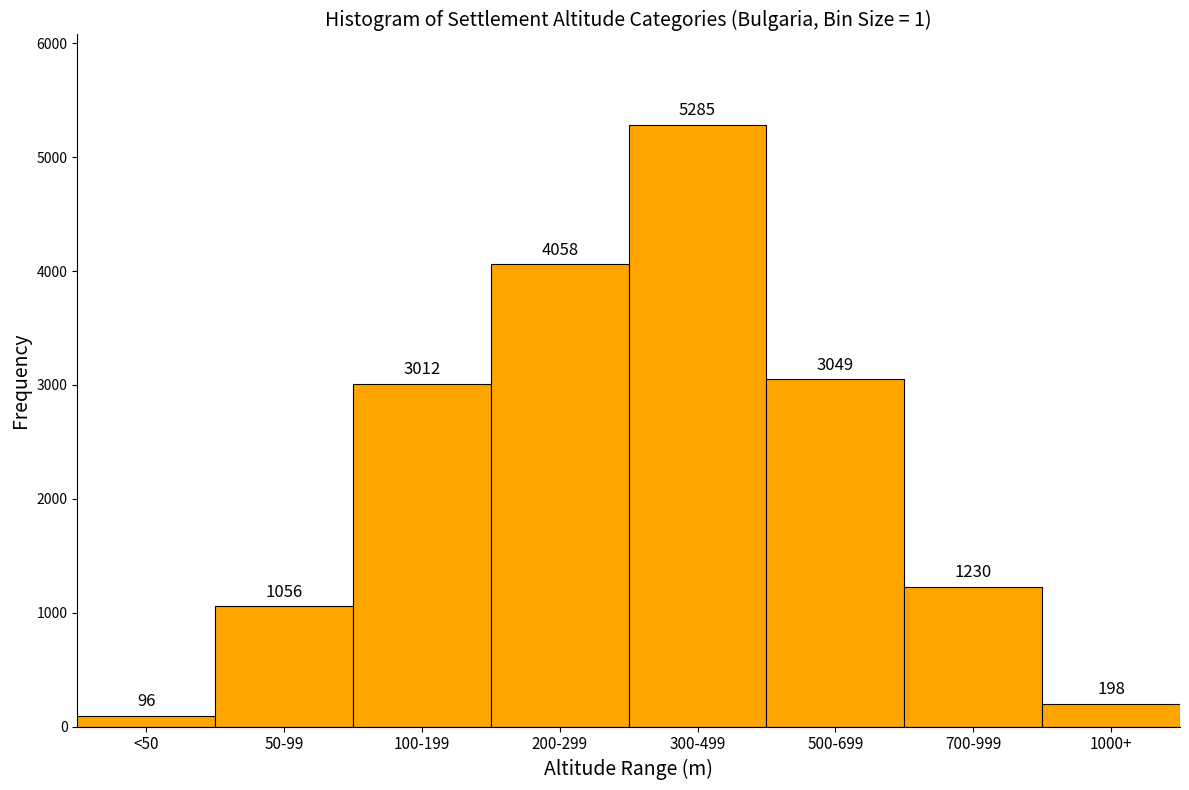

Reading left to right, list all the values displayed in this chart.

<50=96	50-99=1056	100-199=3012	200-299=4058	300-499=5285	500-699=3049	700-999=1230	1000+=198